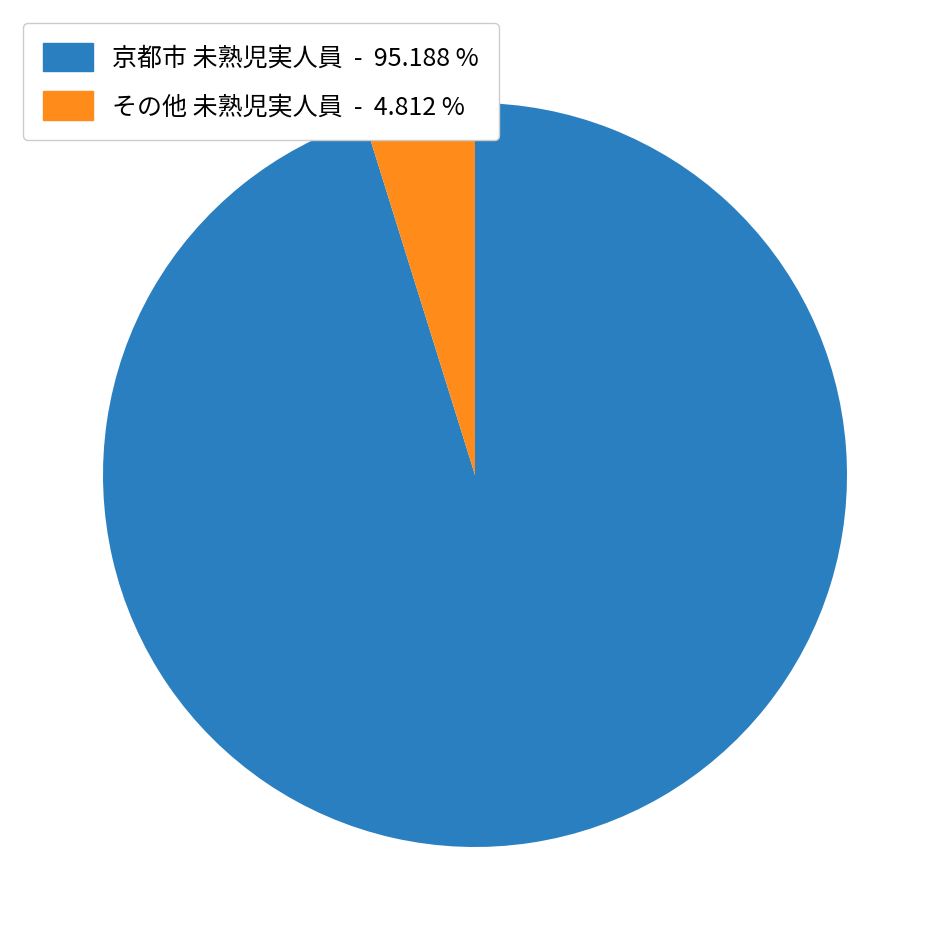

How many slices are in this pie chart?

2